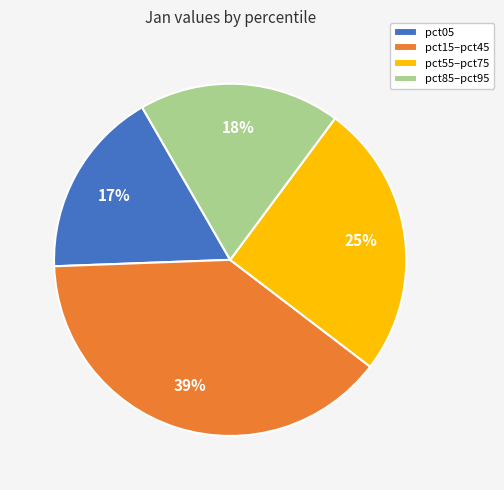

Rank the categories by value from highest to lowest.

pct15–pct45, pct55–pct75, pct85–pct95, pct05